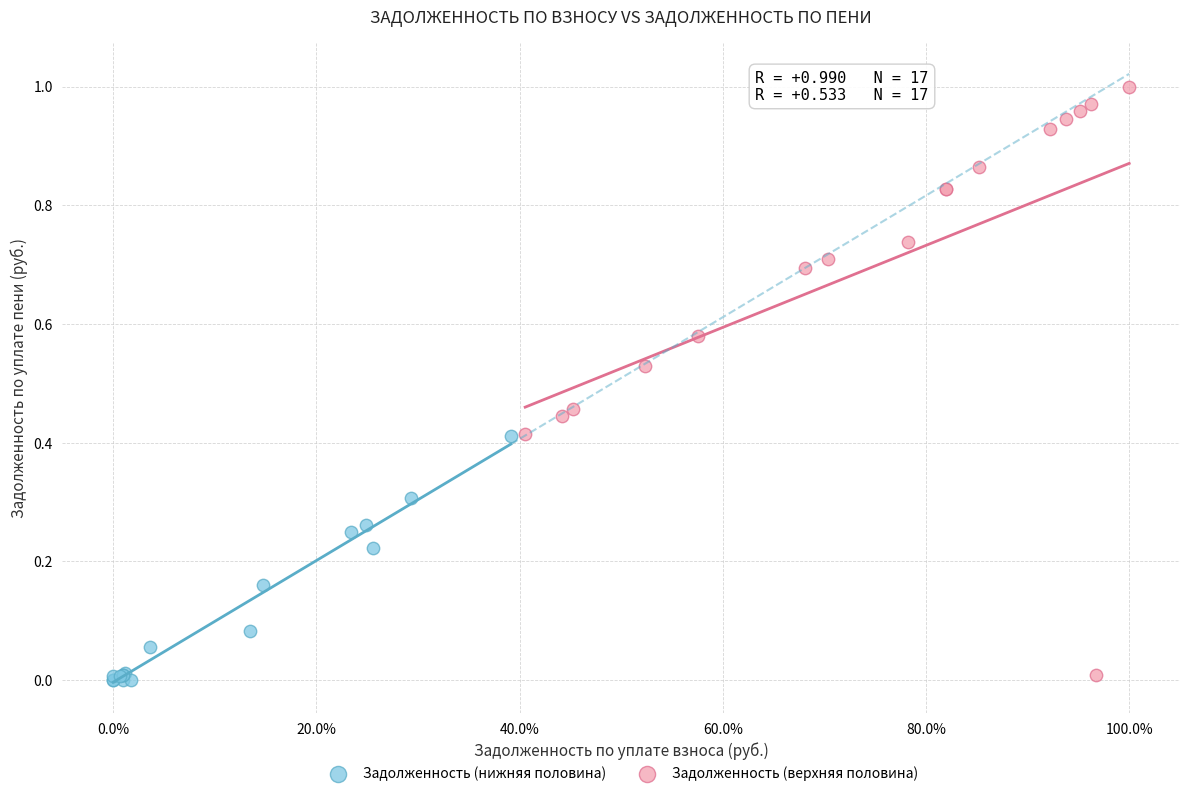

Which series reaches the minimum Y coordinate?

Задолженность (нижняя половина)